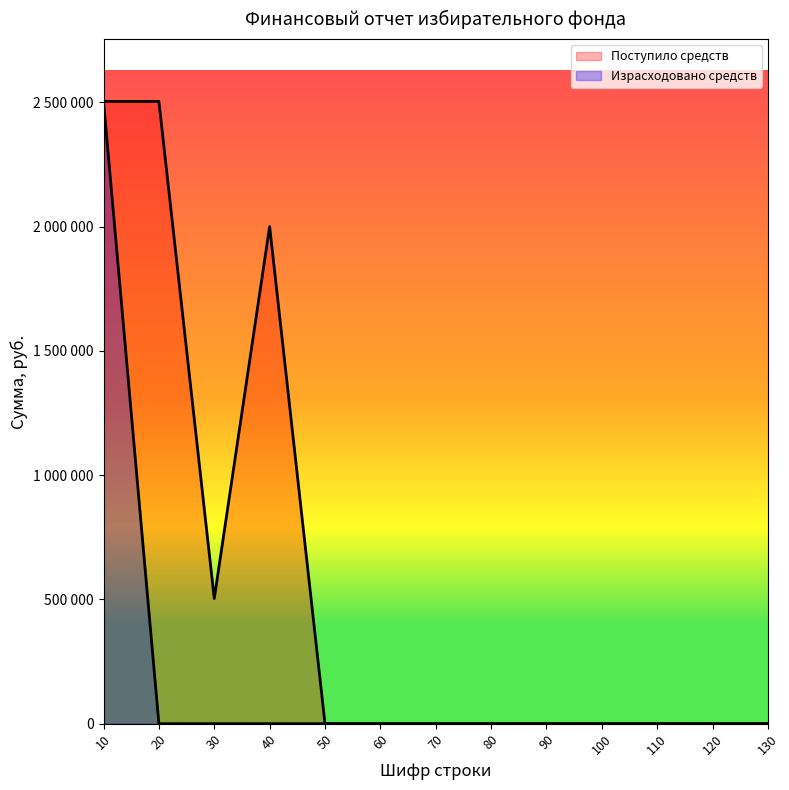

Reading left to right, list all the values displayed in this chart.

Поступило средств: 10=2503700	20=2503700	30=503700	40=2000000	50=0	60=0	70=0	80=0	90=0	100=0	110=0	120=0	130=0
Израсходовано средств: 10=2503700	20=0	30=0	40=0	50=0	60=0	70=0	80=0	90=0	100=0	110=0	120=0	130=0